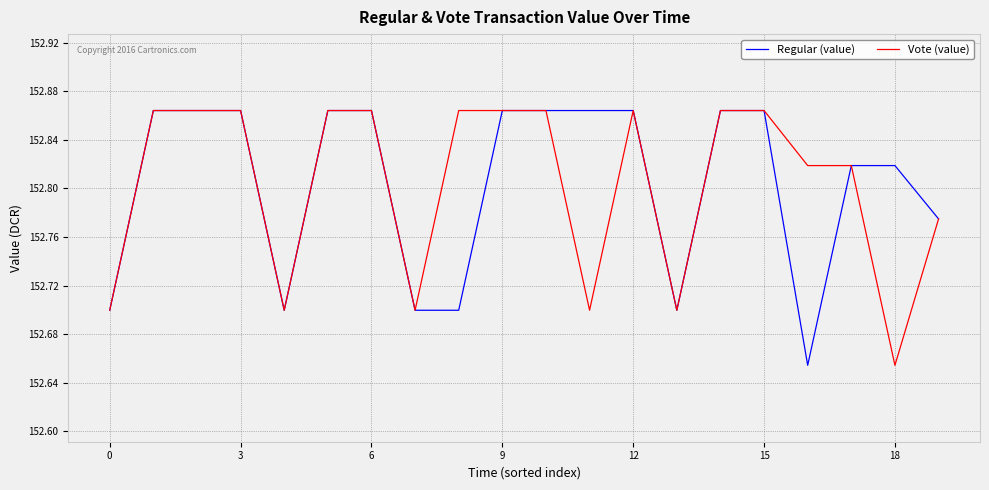

True or false: Regular (value) and Vote (value) cross at least once.

False